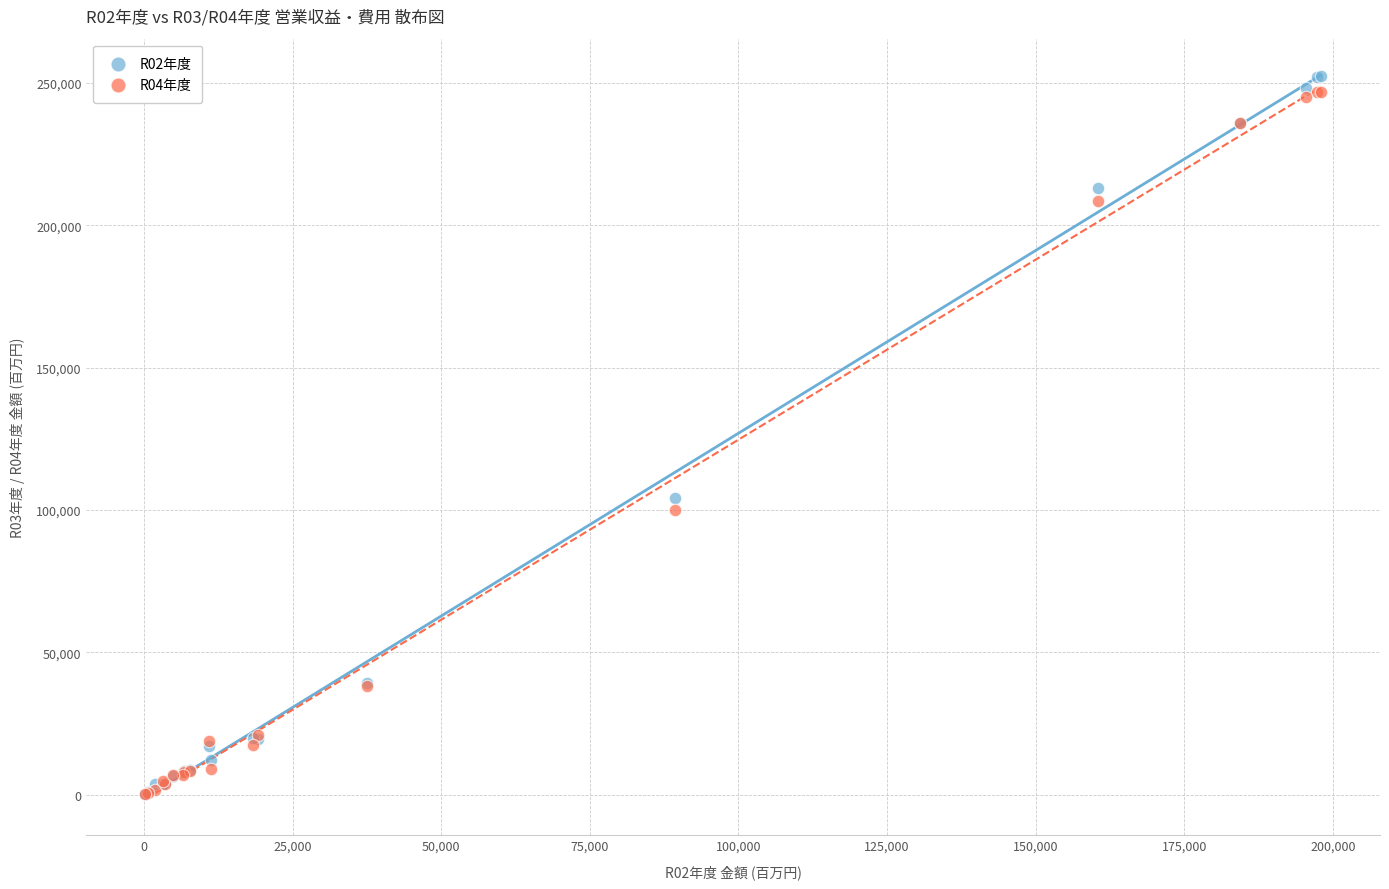

Across all series, what Y value is closest to 126307?

104344